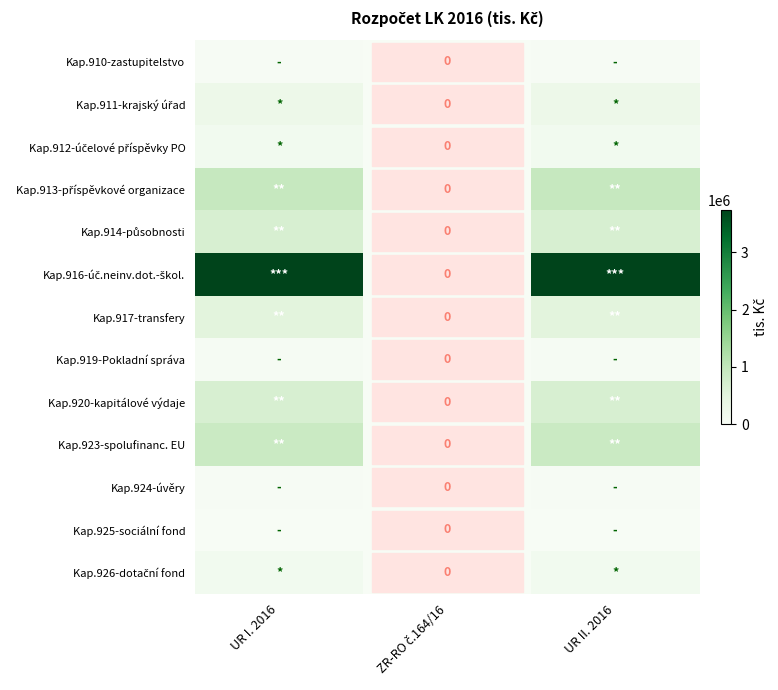

List the series in order of their peak value, lowest first.

Kap.925-sociální fond, Kap.924-úvěry, Kap.910-zastupitelstvo, Kap.919-Pokladní správa, Kap.926-dotační fond, Kap.912-účelové příspěvky PO, Kap.911-krajský úřad, Kap.917-transfery, Kap.920-kapitálové výdaje, Kap.914-působnosti, Kap.923-spolufinanc. EU, Kap.913-příspěvkové organizace, Kap.916-úč.neinv.dot.-škol.